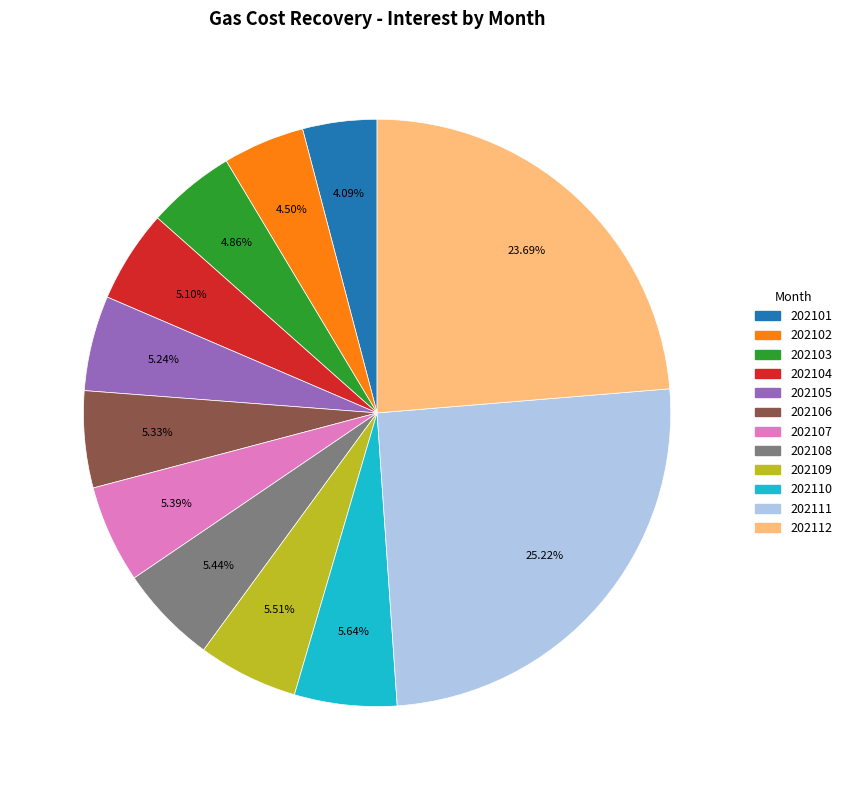

To the nearest percent, what is the average slice percentage?

8%